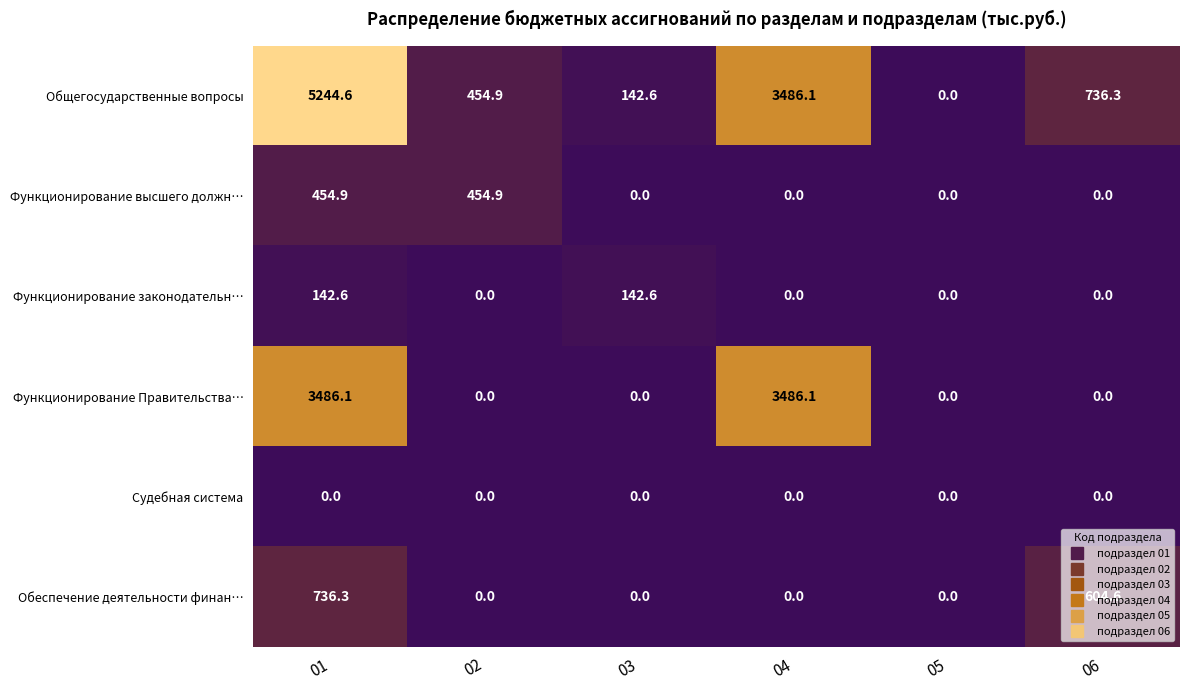

What is the difference between the Общегосударственные вопросы values at 05 and 04?

3486.1